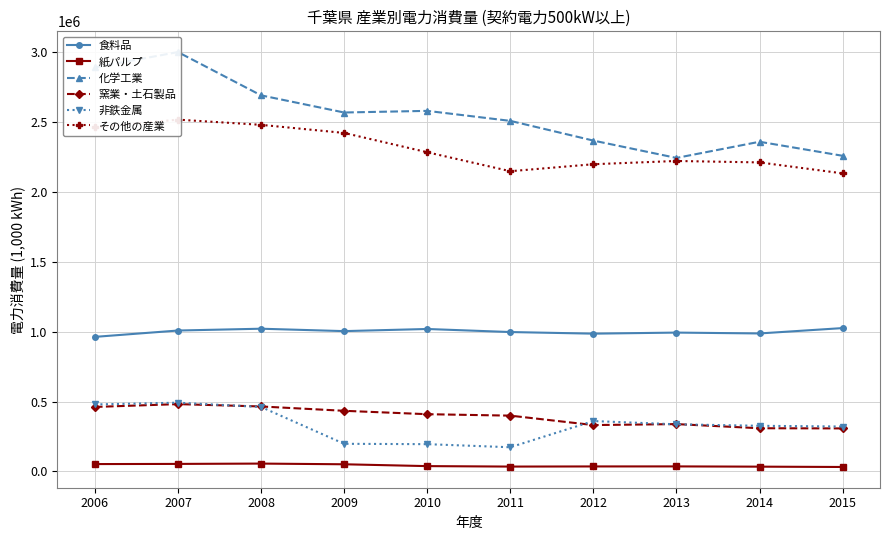

What are all the series names shown in the legend?

食料品, 紙パルプ, 化学工業, 窯業・土石製品, 非鉄金属, その他の産業